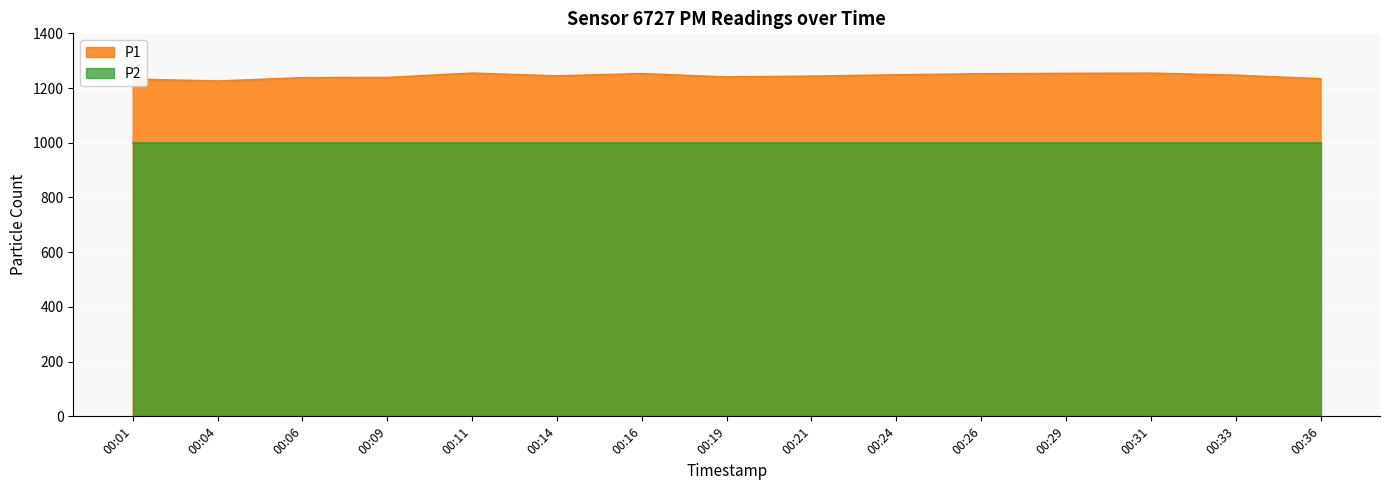

Which has a higher value, 00:16 or 00:09?

00:16